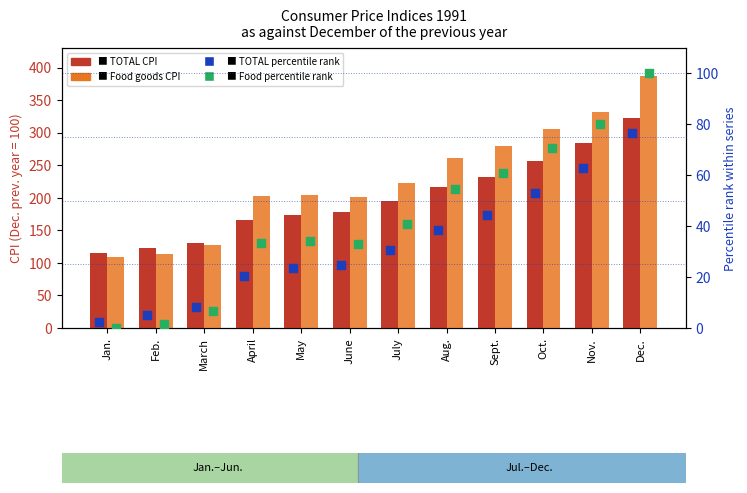

Is the value of Food percentile rank at March greater than the value of TOTAL (CPI) at Feb.?

No